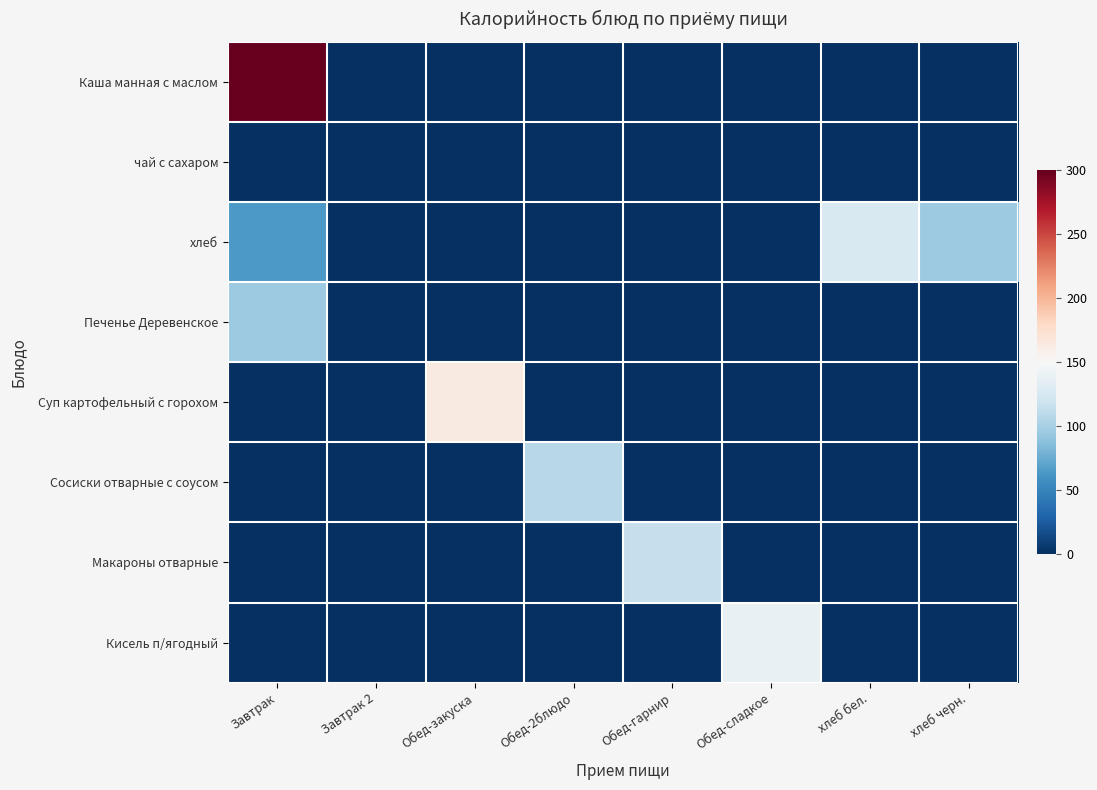

Count the number of categories in the chart.

8